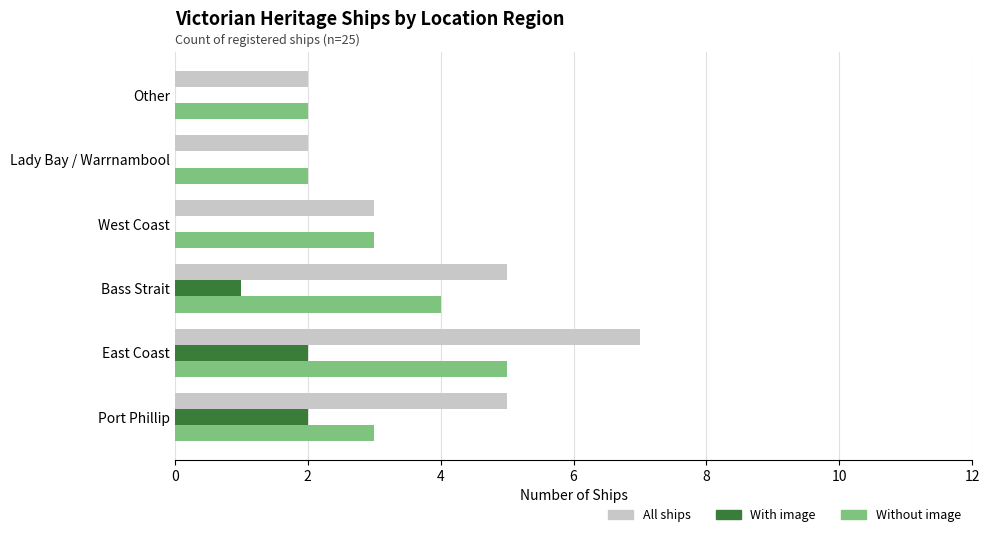

How many series are shown in this chart?

3